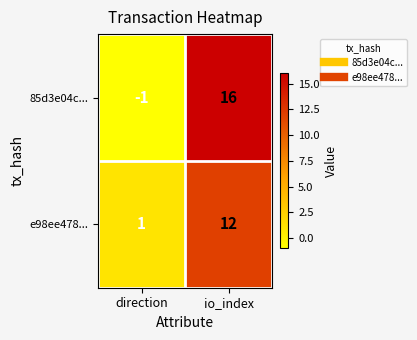

List the series in order of their overall mean, lowest first.

e98ee478..., 85d3e04c...